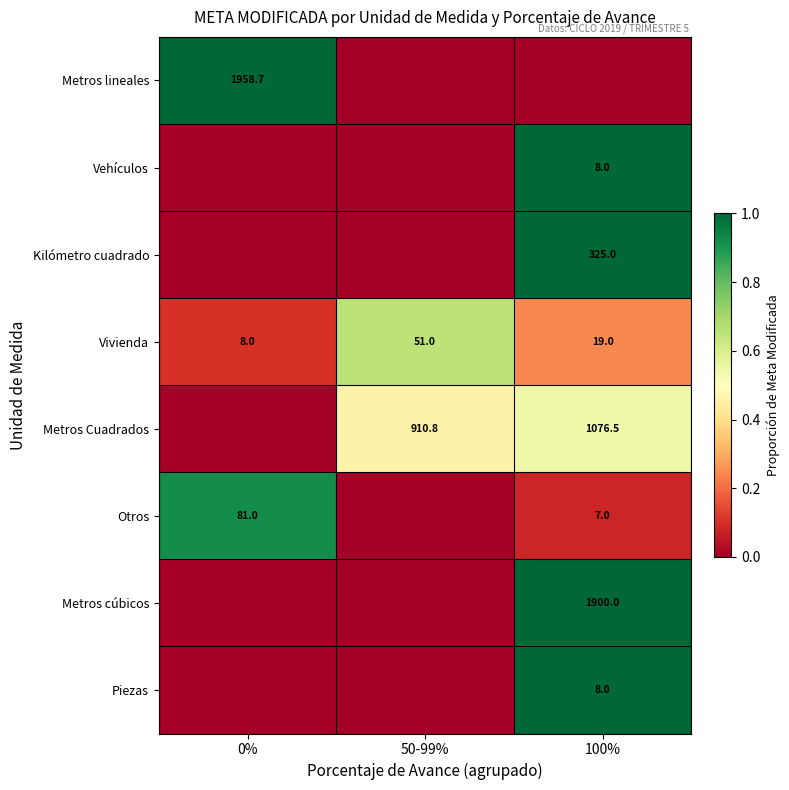

What is the difference between the maximum and minimum values in the Vivienda series?

43.0